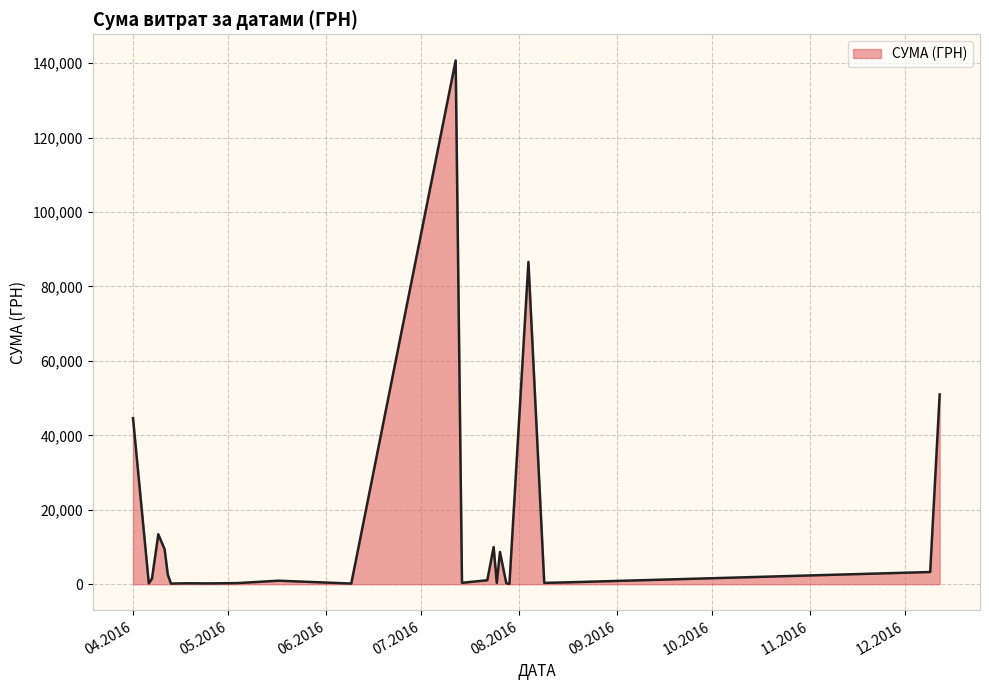

What is the maximum value shown in the chart?

140706.2